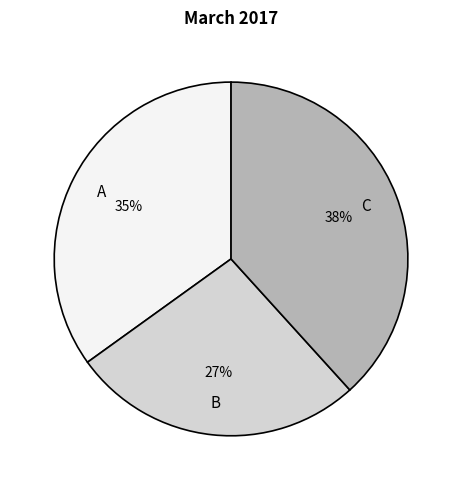

To the nearest percent, what is the difference between the largest and smallest slice percentages?

11%